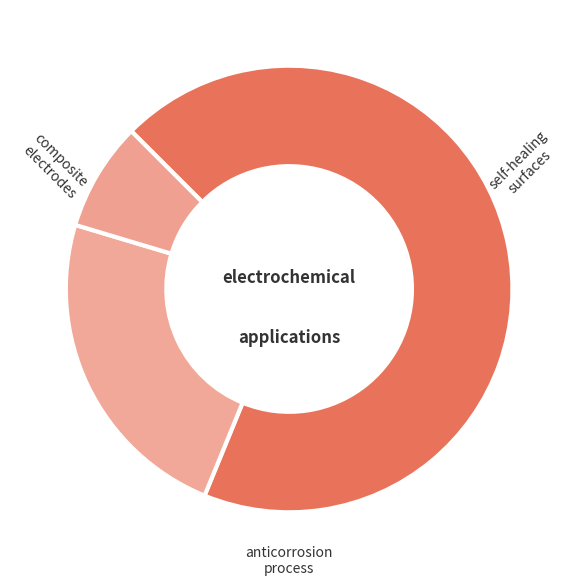

How many slices are in this pie chart?

3